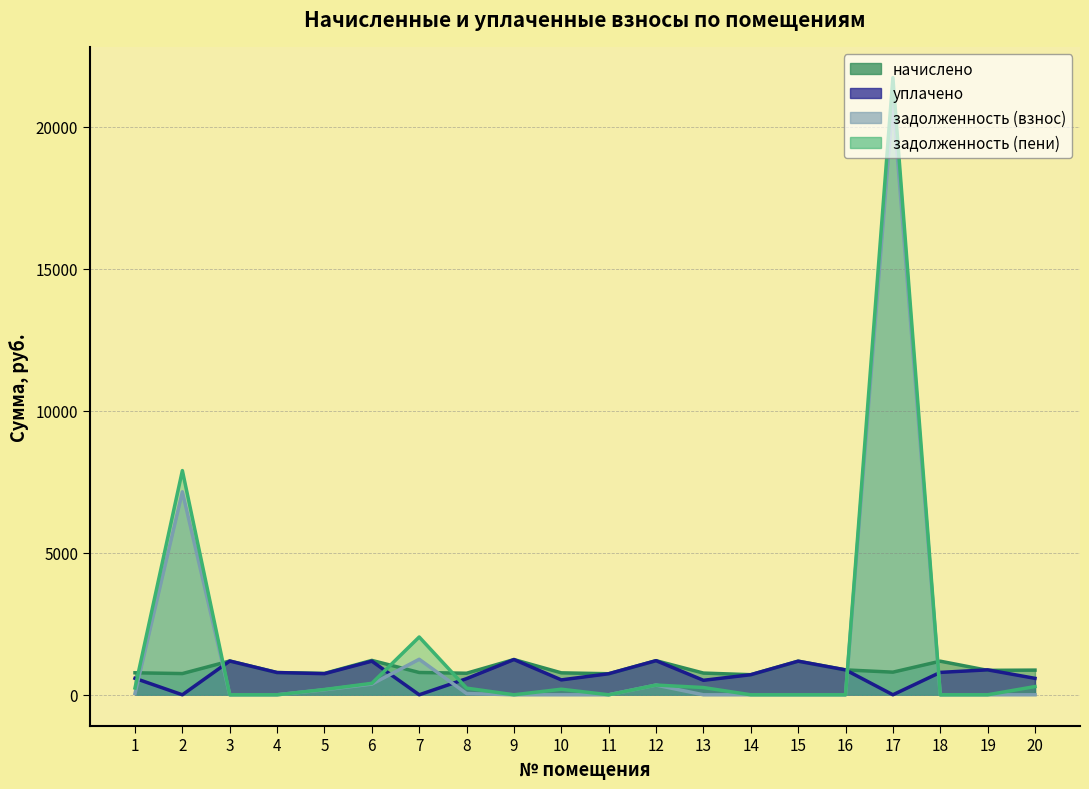

In начислено, how many points are lower than both neighbors (excluding endpoints)?

7